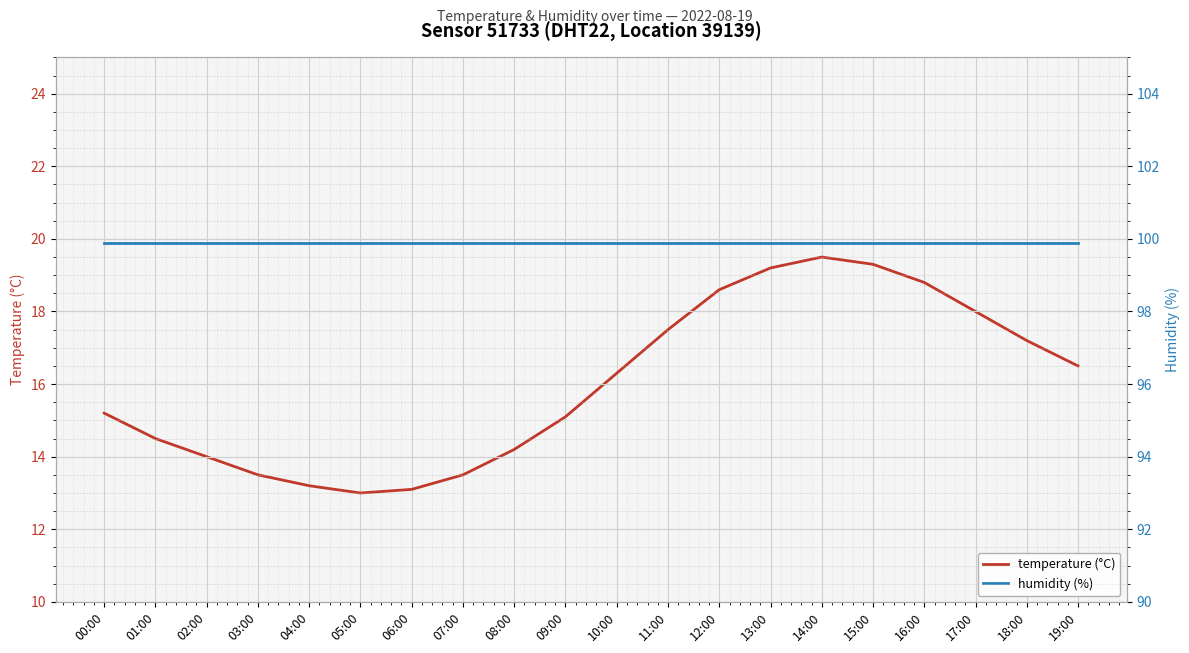

At which label does temperature (°C) first exceed 16?

10:00